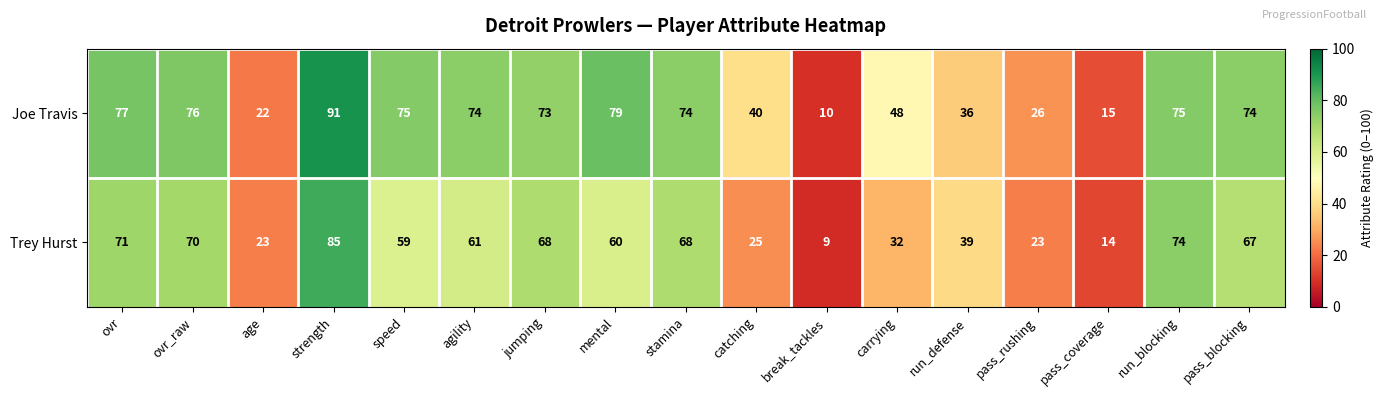

Is it true that Trey Hurst equals 60 at mental?

True